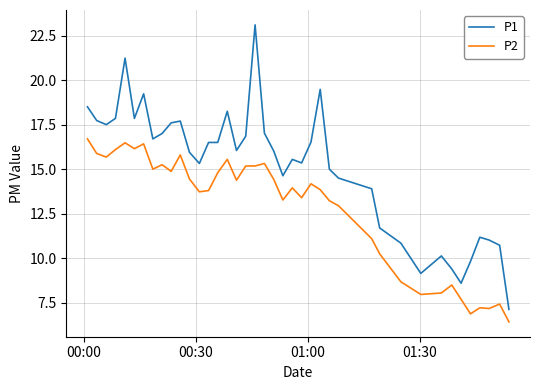

List the series in order of their overall mean, lowest first.

P2, P1